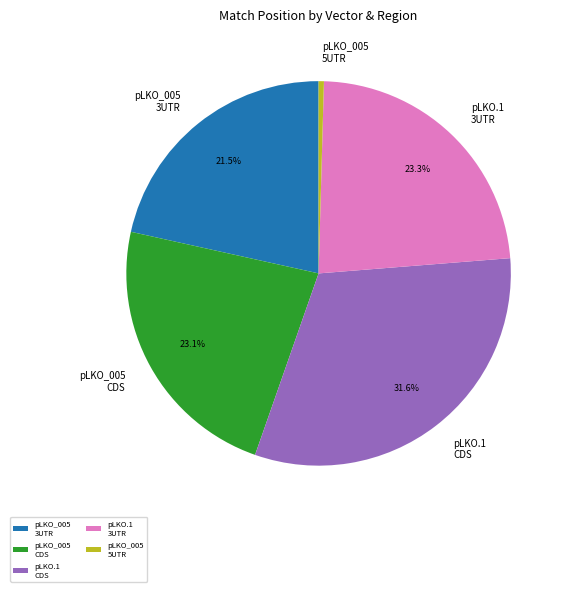

Which has a higher value, pLKO_005 5UTR or pLKO.1 3UTR?

pLKO.1 3UTR